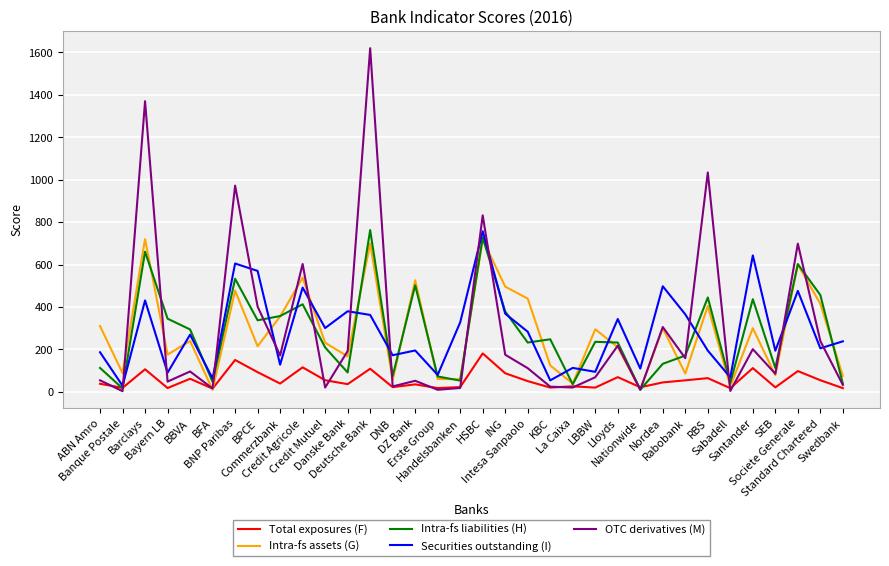

What is the maximum value for Securities outstanding (I)?

757.4